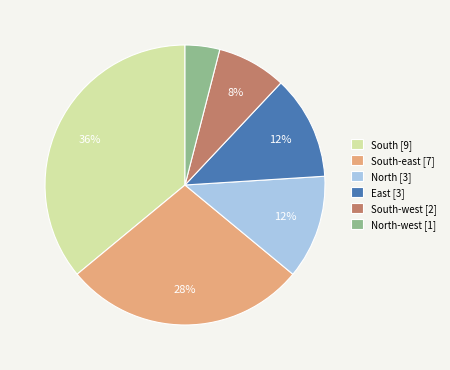

Is there a majority slice in this chart?

No